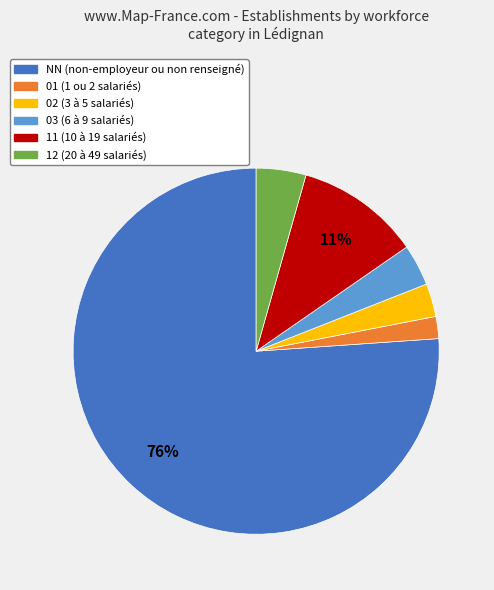

How many slices are in this pie chart?

6